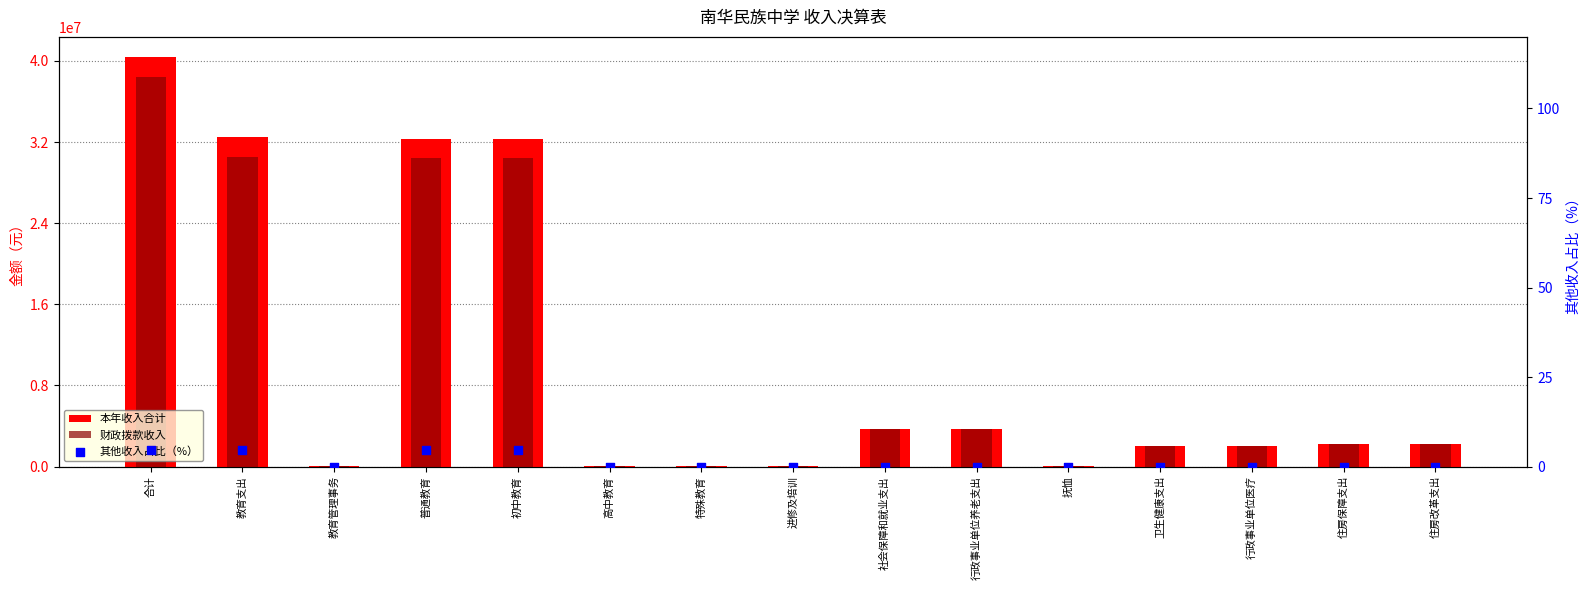

What are all the series names shown in the legend?

本年收入合计, 财政拨款收入, 其他收入占比（%）